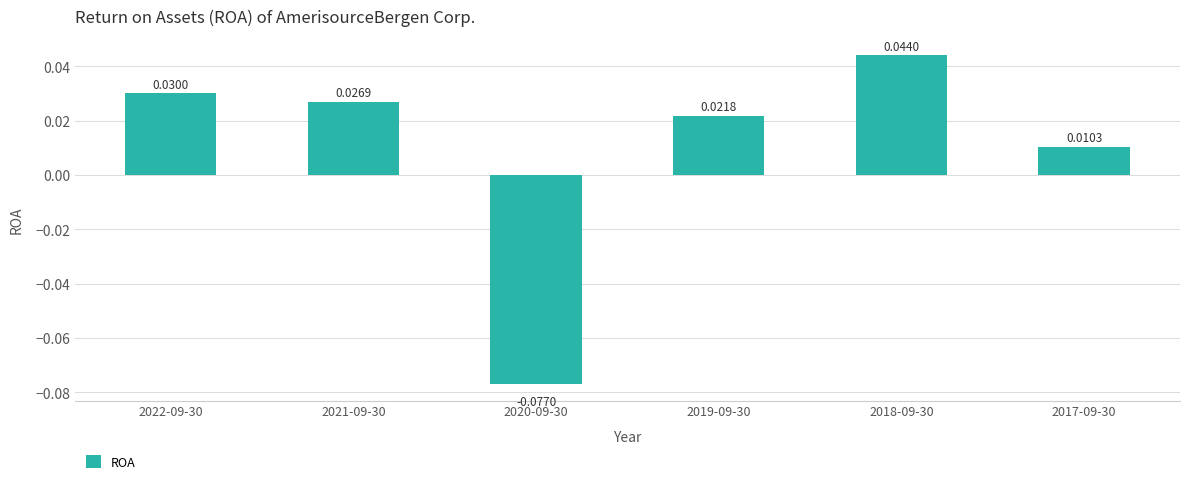

What is the sum of all values?

0.1